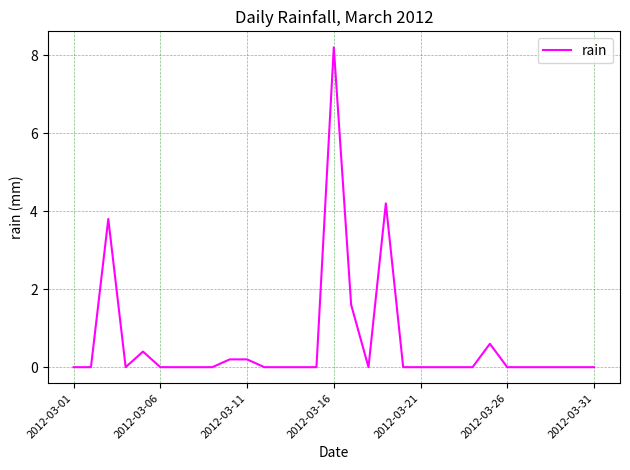

What is the maximum value shown in the chart?

8.2